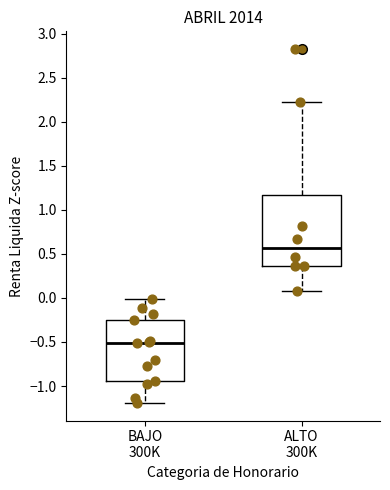

Where does the lower whisker of the box for BAJO 300K end on the y-axis? The values are not printed on the chart, so give them approximately, as read against the axis.

-1.20